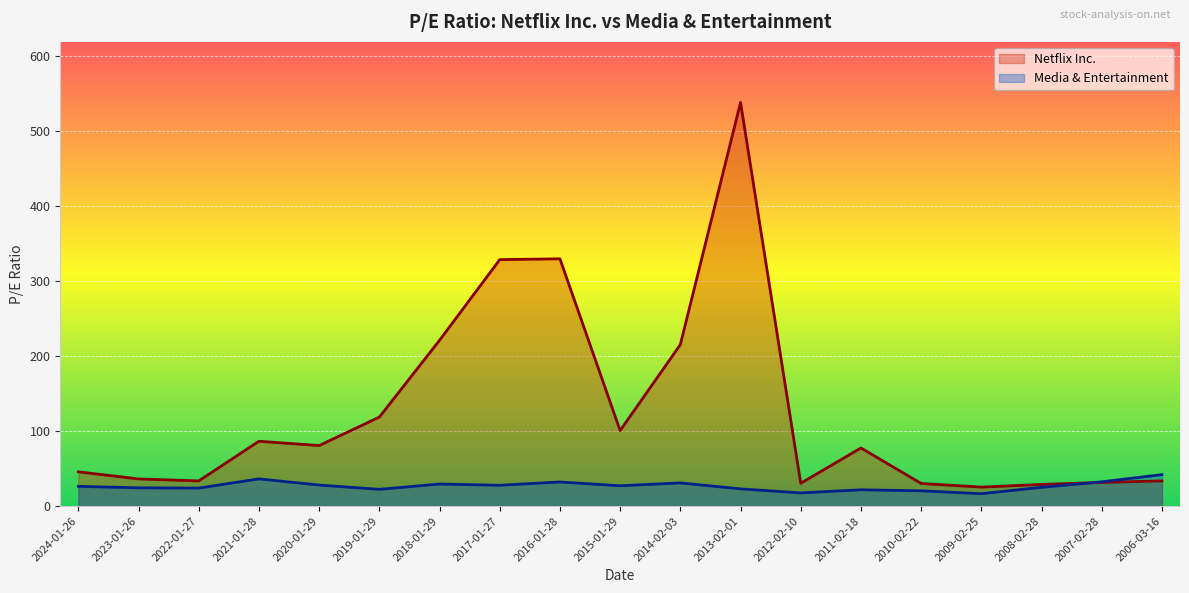

What is the difference between the maximum and second lowest values in the Netflix Inc. series?

509.1